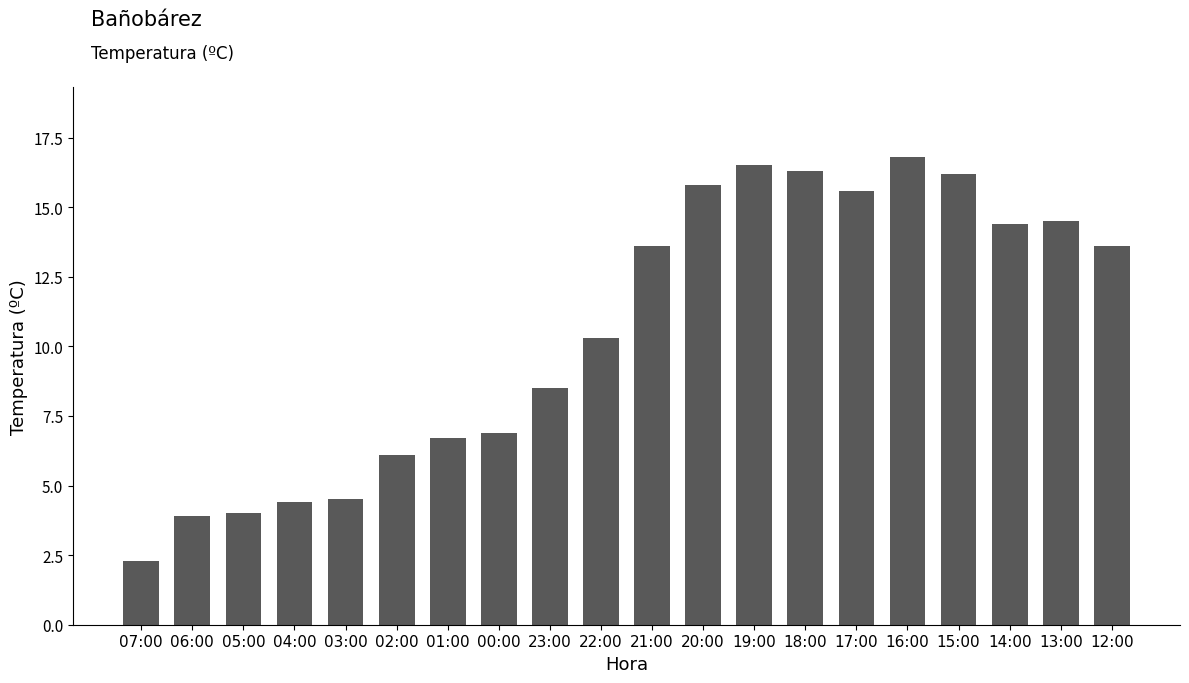

How many bars are there in total?

20